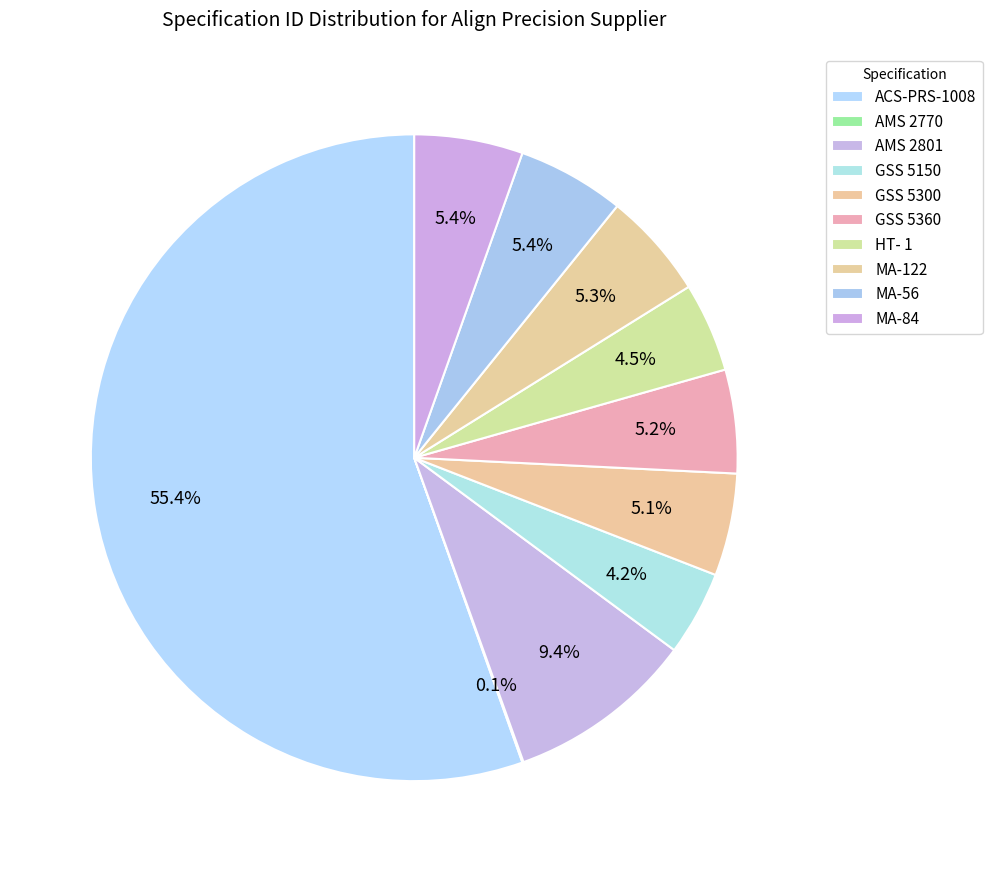

The ACS-PRS-1008 slice represents 44% of the pie. True or false?

False